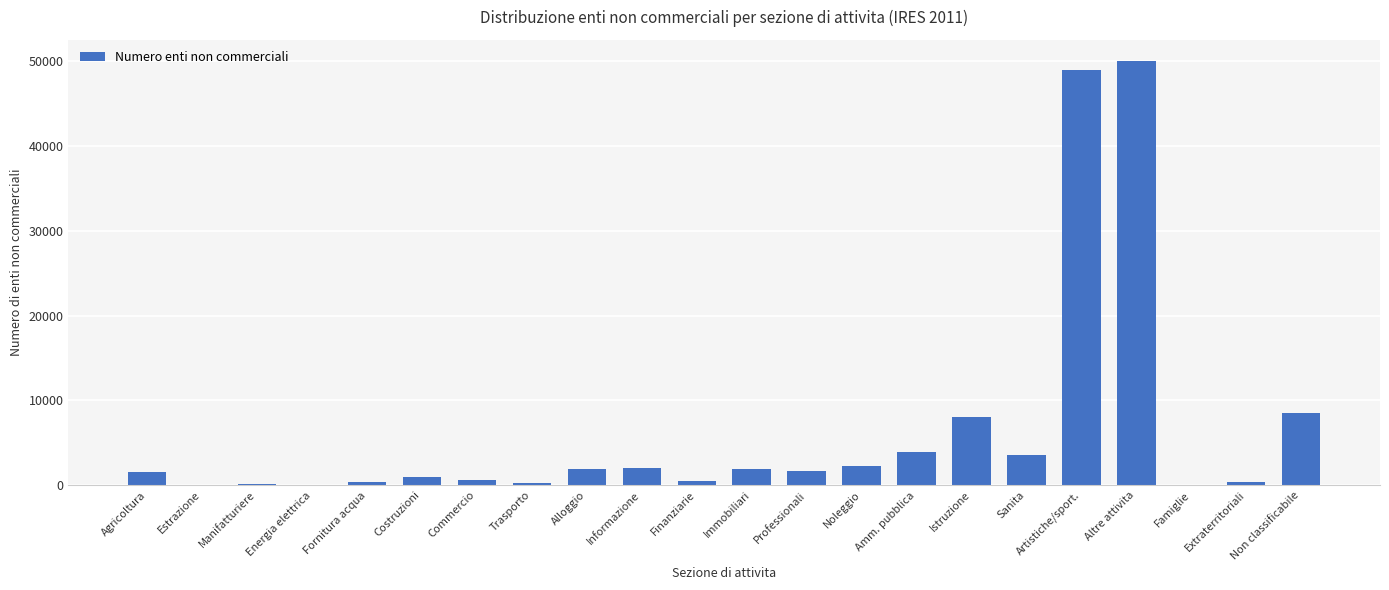

What is the average value?

6254